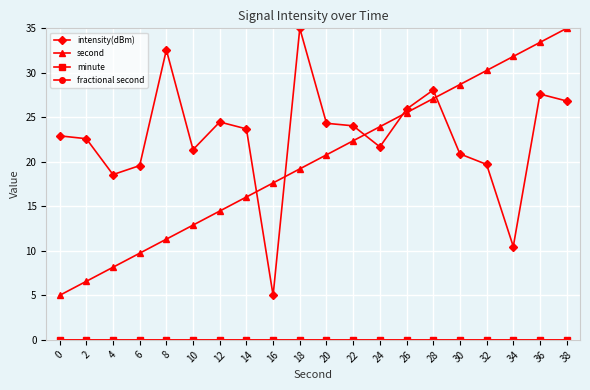

The fractional second series shows 0.0 at 38. True or false?

True